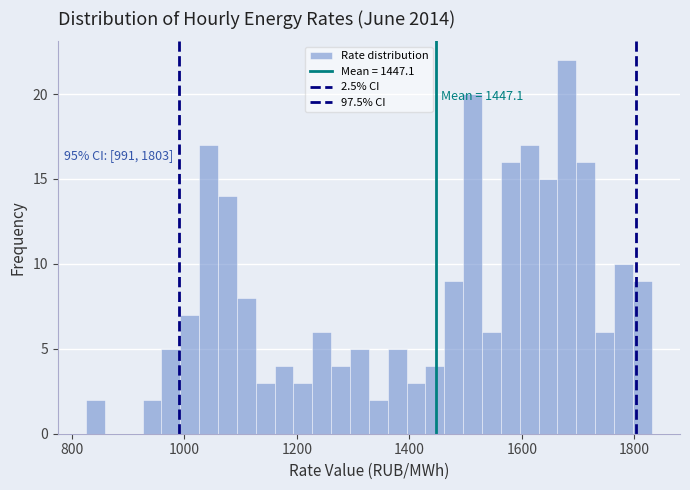

Around what value on the x-axis is the tallest bar? Give the approximate position of its centre, as read against the axis.

1680